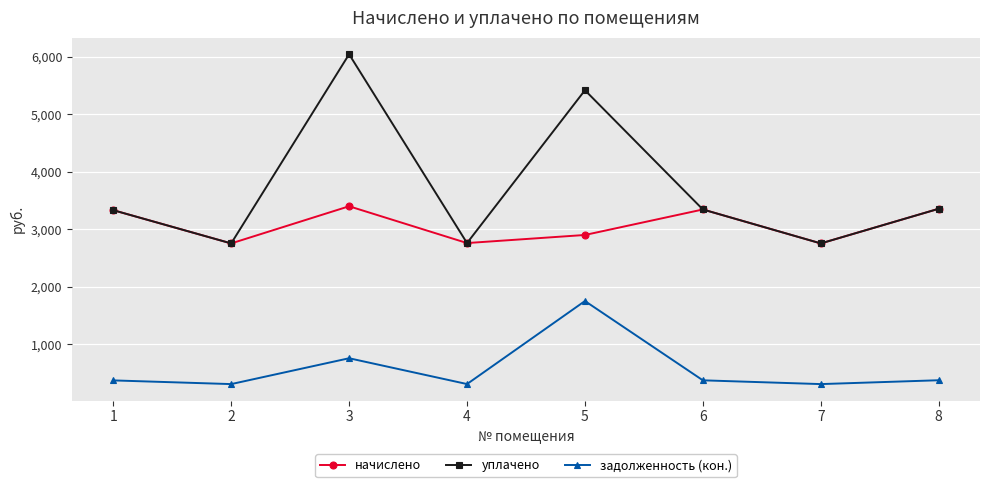

Rank the series by their average value, from highest to lowest.

уплачено, начислено, задолженность (кон.)